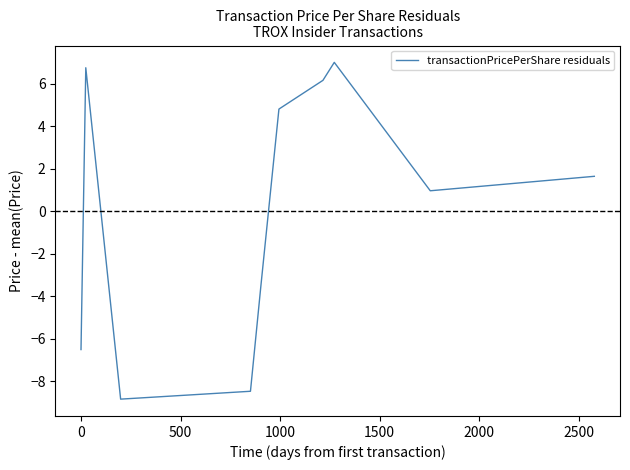

What is the difference between the maximum and minimum values?

15.8